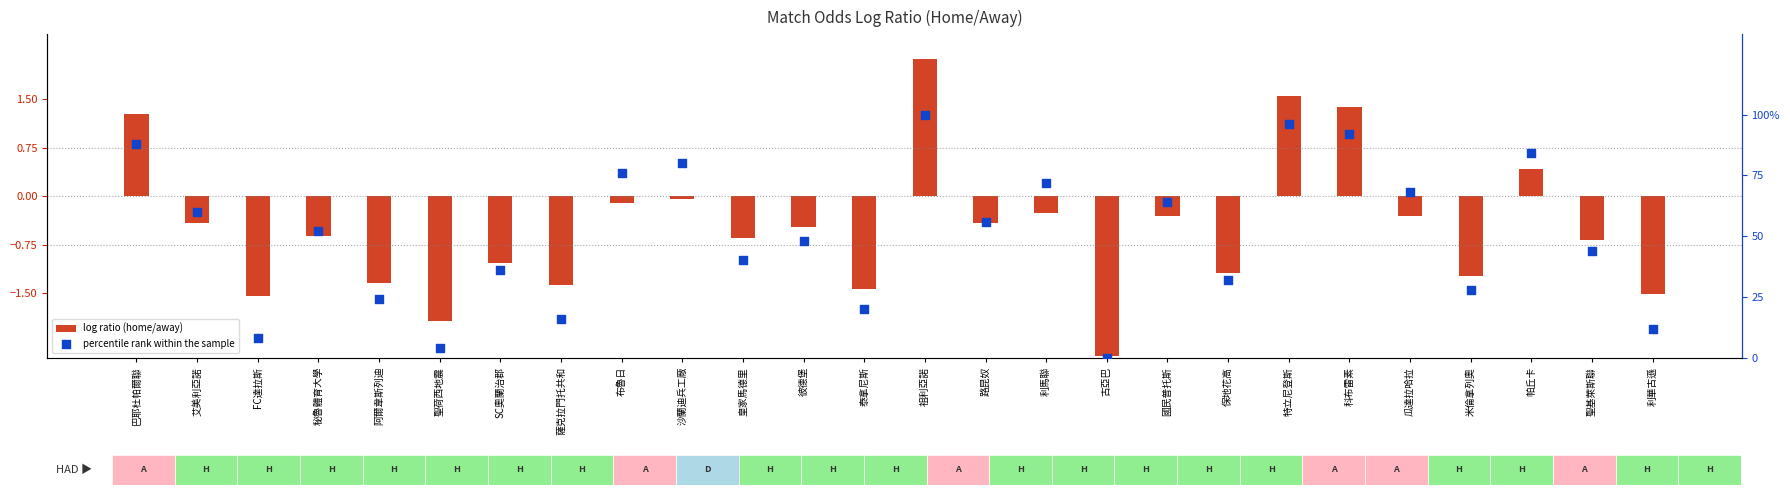

What is the total value across all series at 布魯日?

75.9